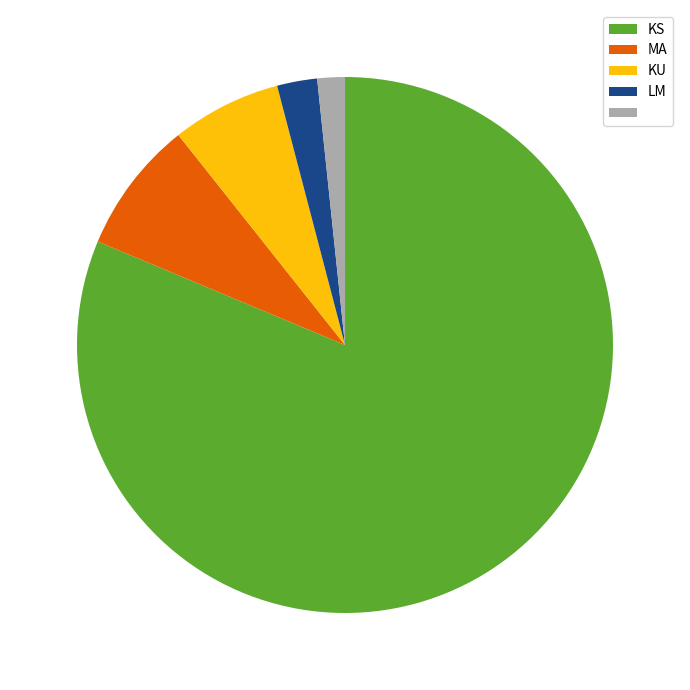

How many slices are in this pie chart?

5